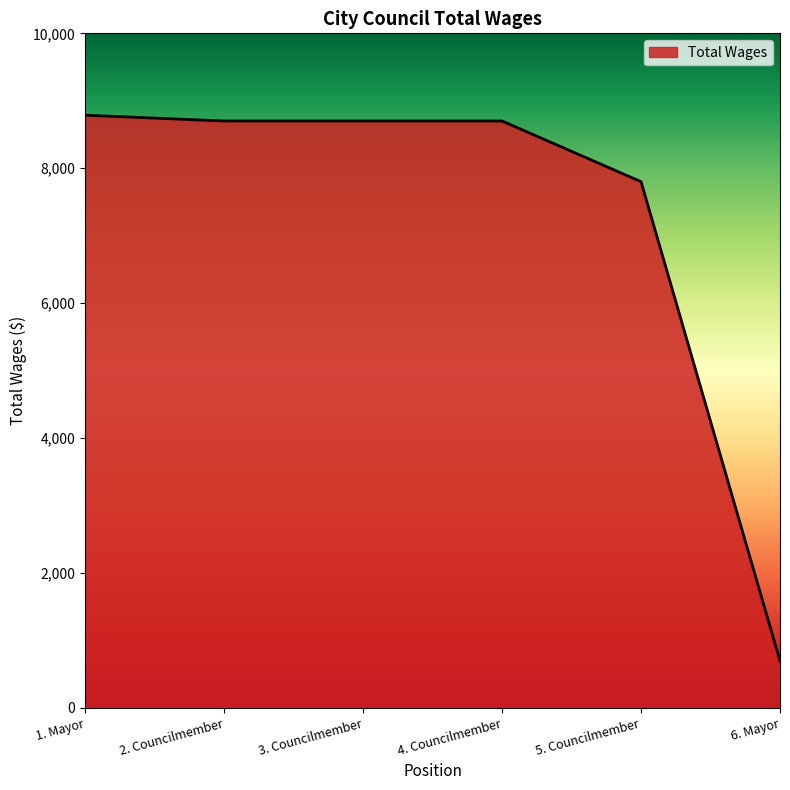

True or false: the data has more than 2 interior local peaks.

False